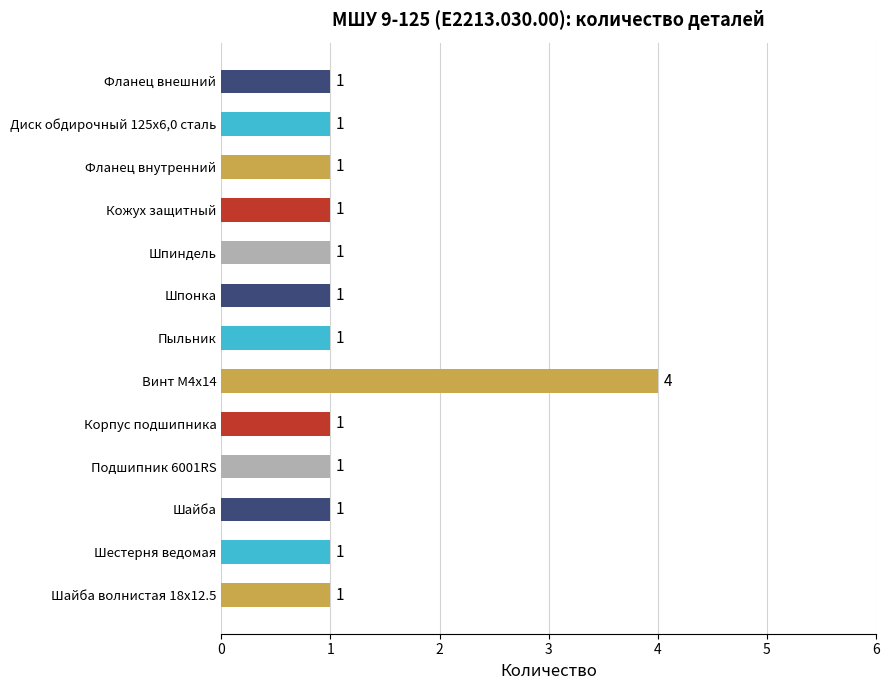

What is the difference between the maximum and second lowest values?

3